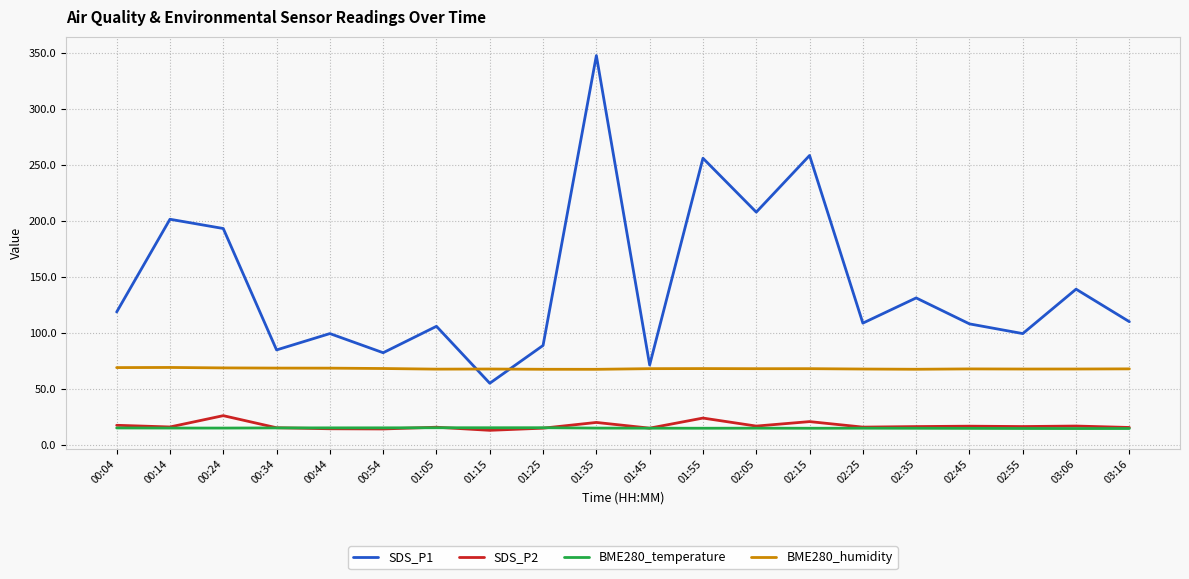

Where does the BME280_humidity series first go above 68?

00:04